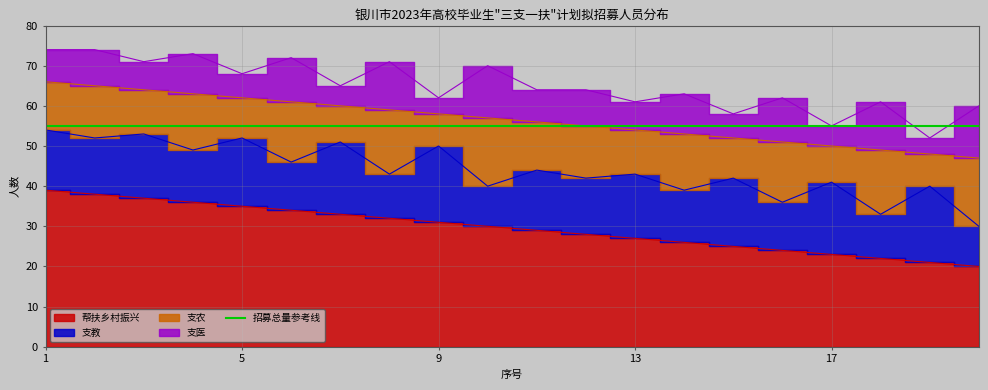

What is the minimum value for 支农?

8